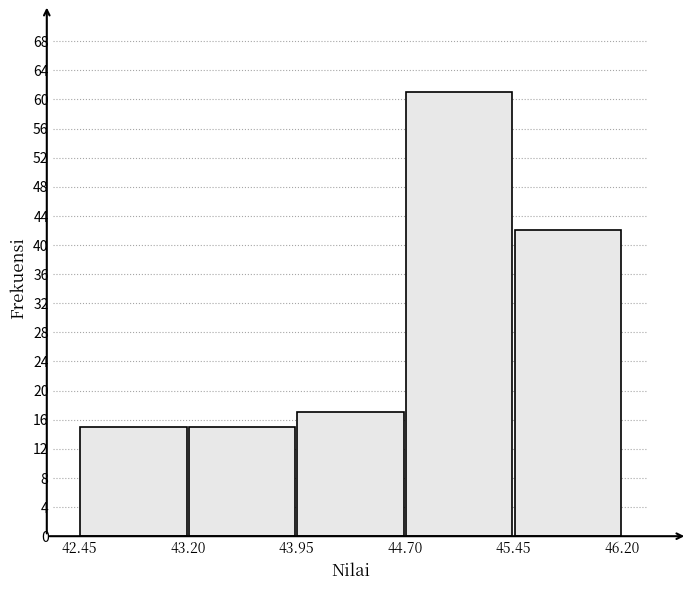

Over which range of the x-axis is the bar tallest?

44.70 to 45.45